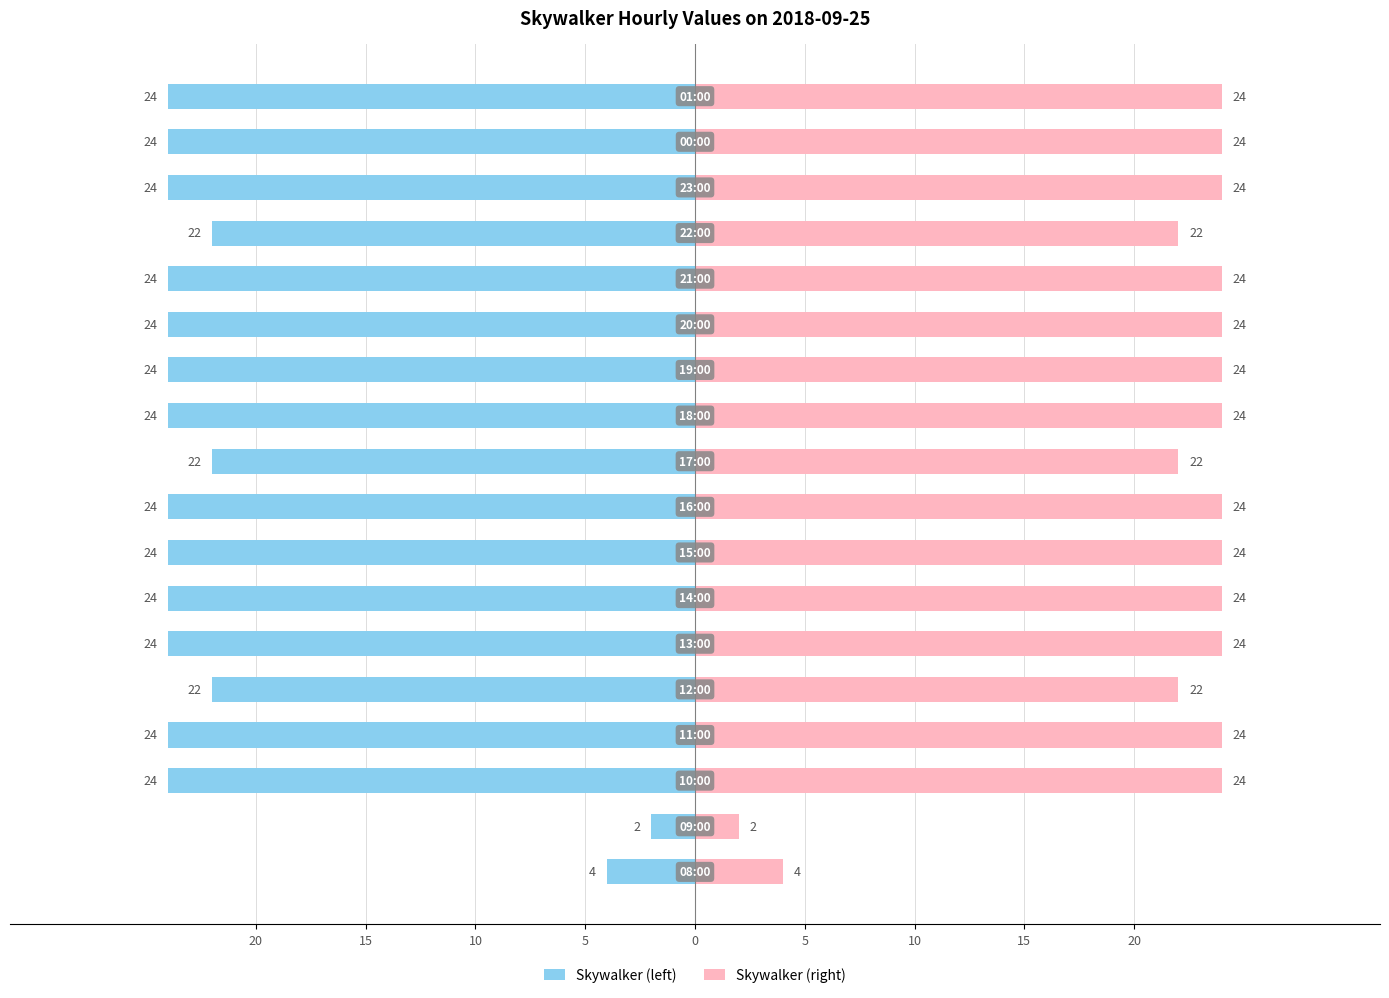

List the series in order of their peak value, highest first.

Skywalker (right), Skywalker (left)